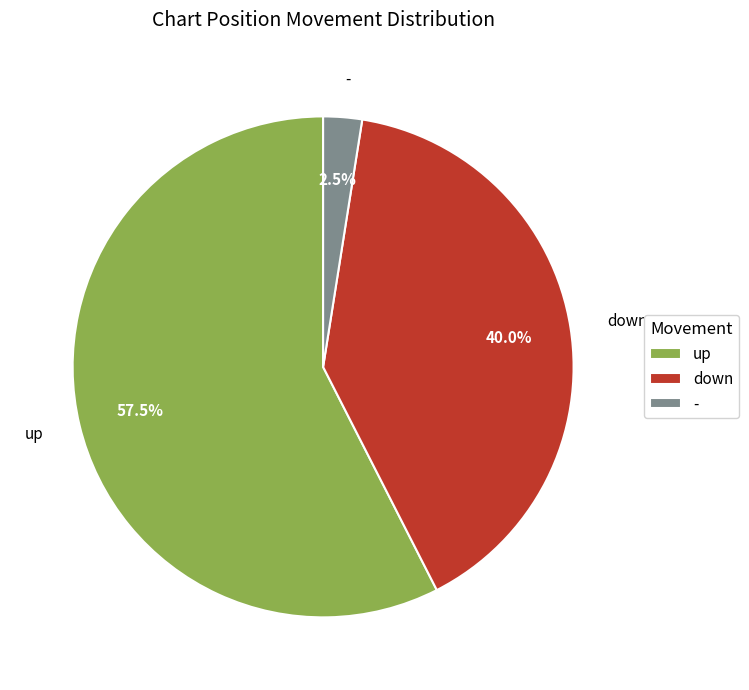

Which category accounts for the majority?

up